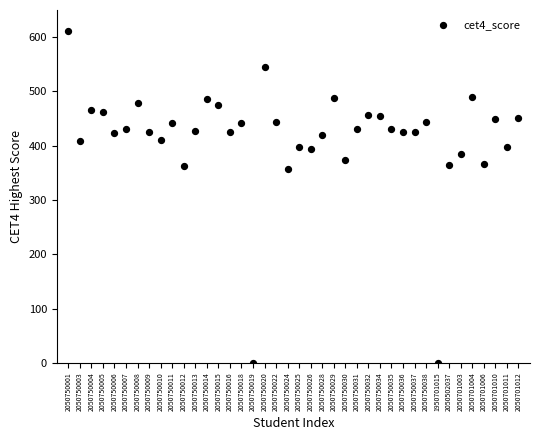

What is the range of Y values (max minus min)?

612